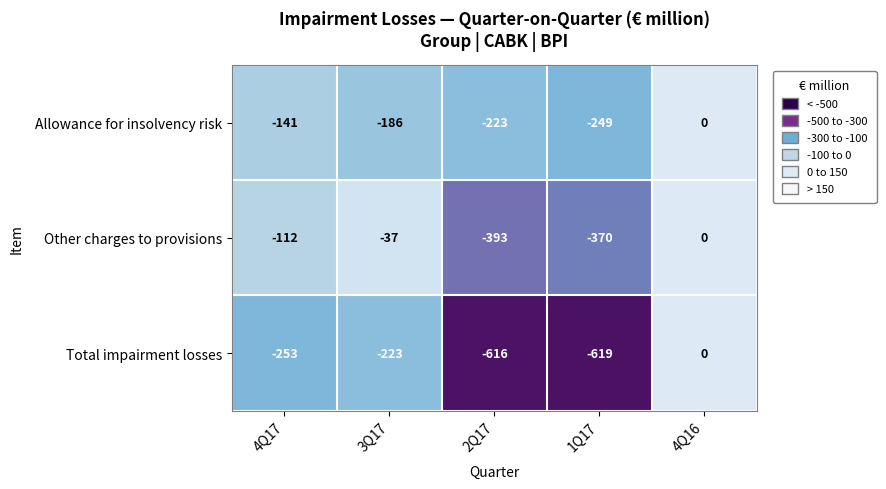

What is the difference between the Allowance for insolvency risk values at 4Q16 and 2Q17?

223